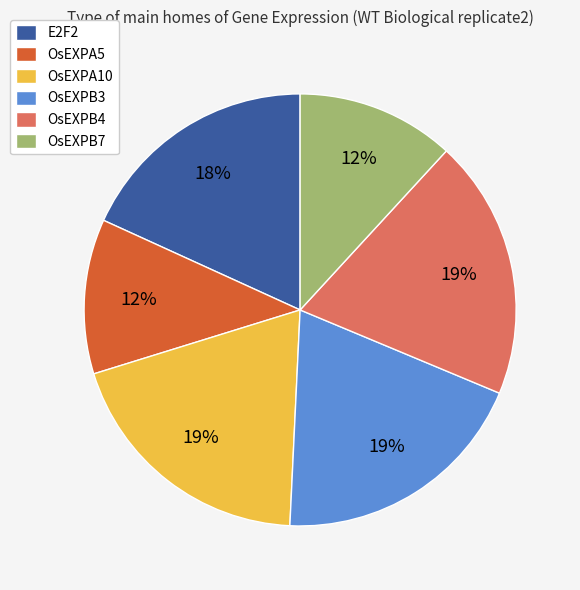

True or false: E2F2 accounts for 7% of the total.

False